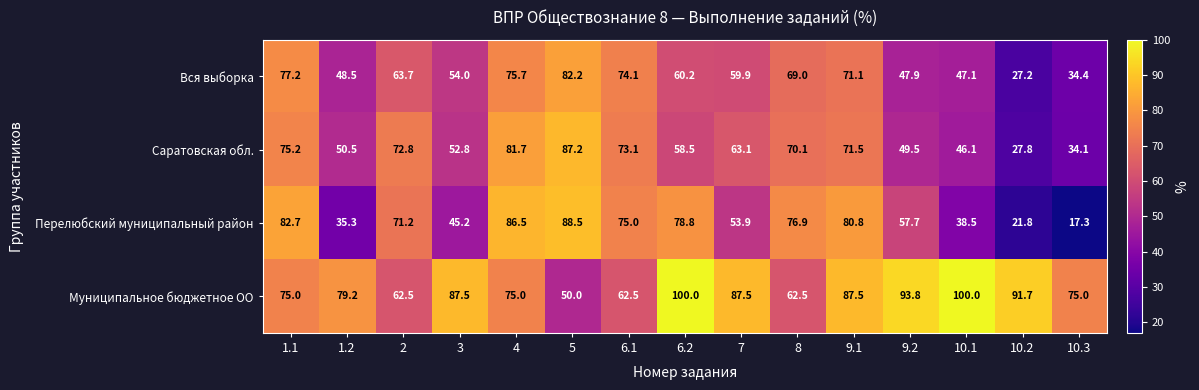

What is the maximum value for Муниципальное бюджетное ОО?

100.0